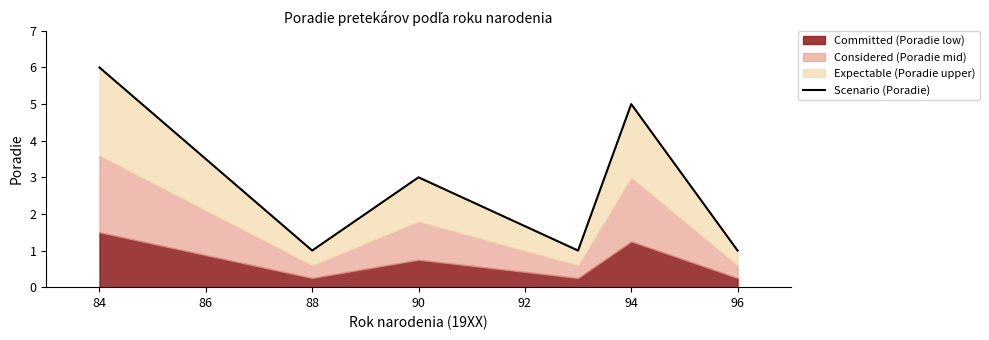

The value at 90 is 3. True or false?

True